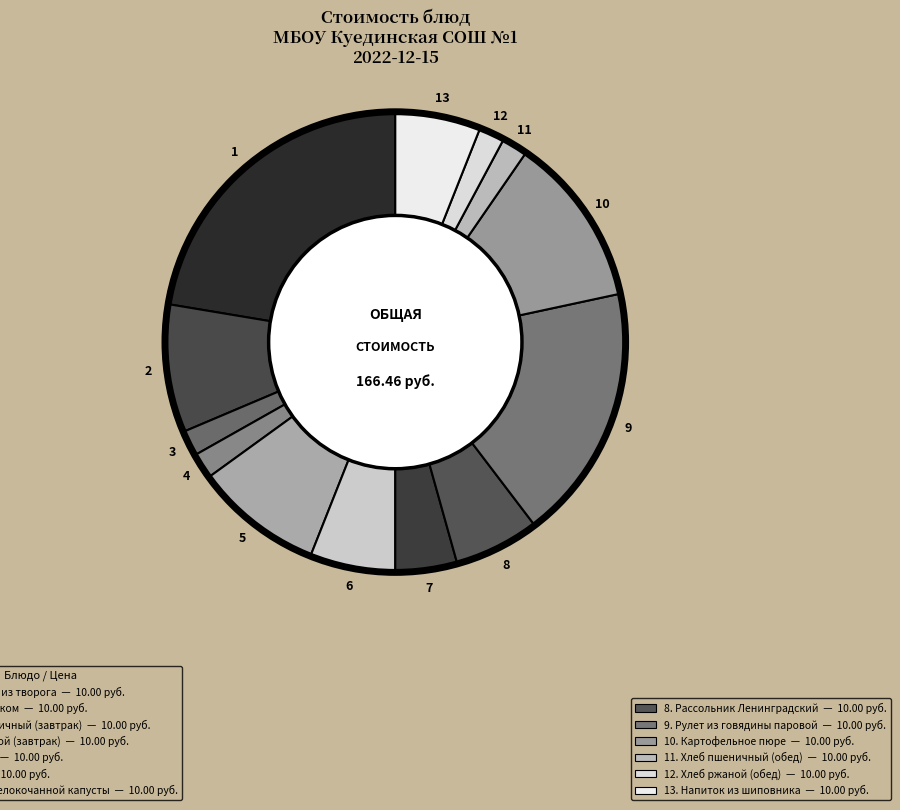

To the nearest percent, what is the average slice percentage?

8%